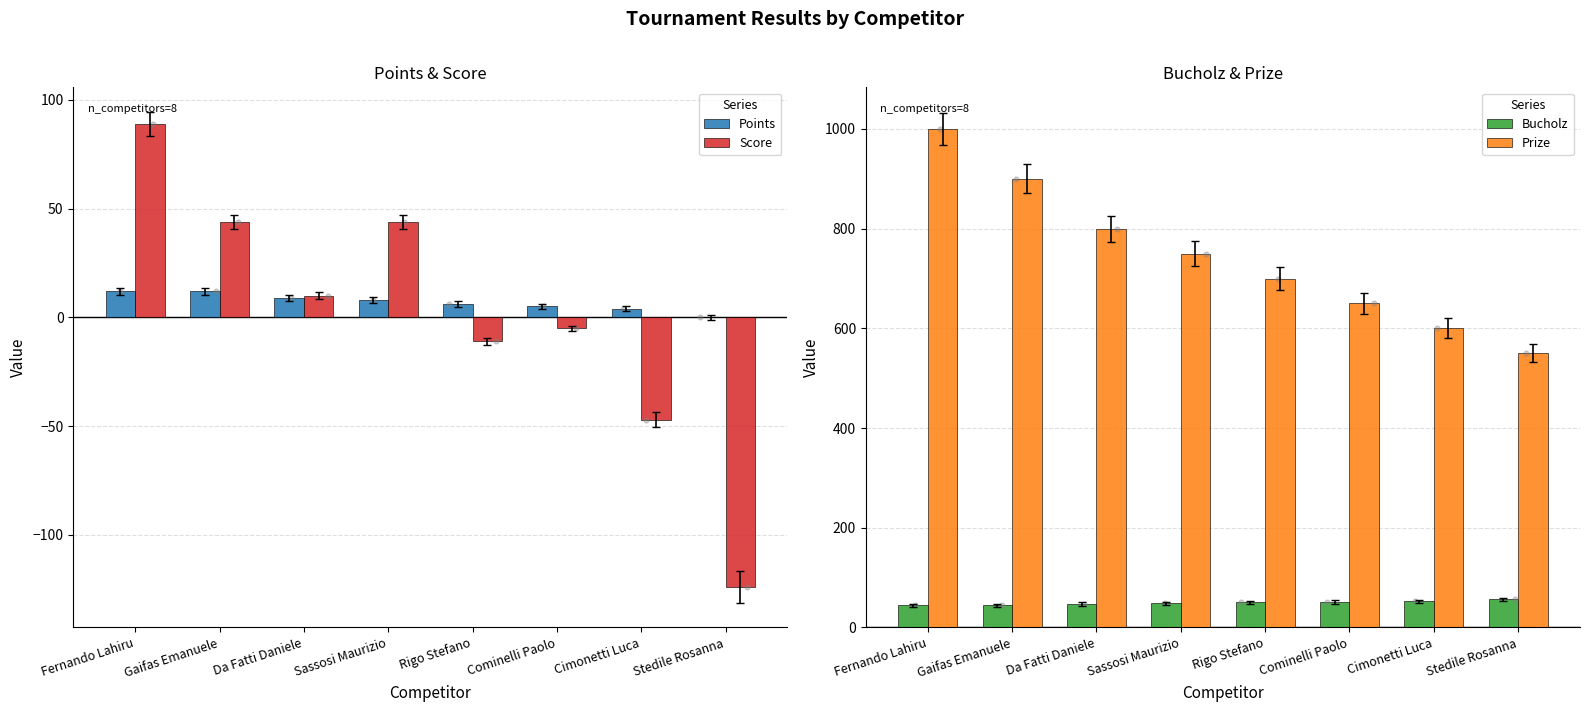

At which category is the sum across all series the highest?

Fernando Lahiru